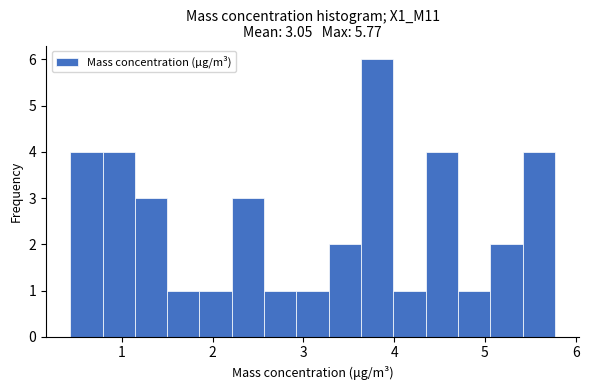

Around what value on the x-axis is the tallest bar? Give the approximate position of its centre, as read against the axis.

3.8